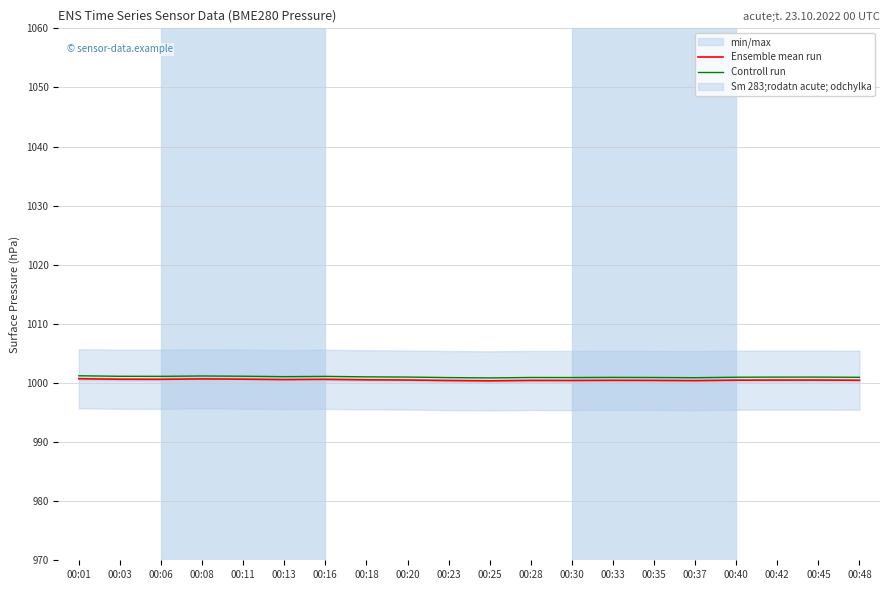

Where is the first local minimum for Ensemble mean run?

00:06